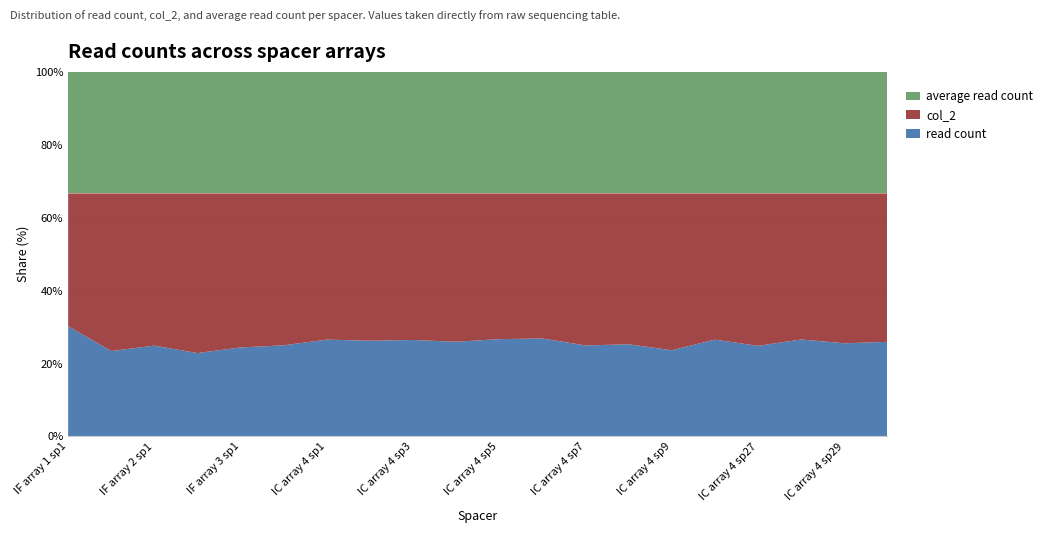

Reading left to right, what are all the values shown in this chart?

read count: IF array 1 sp1=505.0	IF array 1 sp2=706.0	IF array 2 sp1=22426.0	IF array 2 sp2=2982.0	IF array 3 sp1=15105.0	IF array 3 sp2=25656.0	IC array 4 sp1=40407.0	IC array 4 sp2=5902.0	IC array 4 sp3=8795.0	IC array 4 sp4=4131.0	IC array 4 sp5=7736.0	IC array 4 sp6=5277.0	IC array 4 sp7=155.0	IC array 4 sp8=3827.0	IC array 4 sp9=726.0	IC array 4 sp10=1645.0	IC array 4 sp27=30285.0	IC array 4 sp28=6593.0	IC array 4 sp29=4310.0	IC array 4 sp30=2734.0
col_2: IF array 1 sp1=608.0	IF array 1 sp2=1304.0	IF array 2 sp1=37615.0	IF array 2 sp2=5712.0	IF array 3 sp1=26135.0	IF array 3 sp2=42792.0	IC array 4 sp1=61014.0	IC array 4 sp2=9086.0	IC array 4 sp3=13362.0	IC array 4 sp4=6472.0	IC array 4 sp5=11586.0	IC array 4 sp6=7816.0	IC array 4 sp7=259.0	IC array 4 sp8=6265.0	IC array 4 sp9=1321.0	IC array 4 sp10=2484.0	IC array 4 sp27=50962.0	IC array 4 sp28=9927.0	IC array 4 sp29=6935.0	IC array 4 sp30=4292.0
average read count: IF array 1 sp1=556.5	IF array 1 sp2=1005.0	IF array 2 sp1=30020.5	IF array 2 sp2=4347.0	IF array 3 sp1=20620.0	IF array 3 sp2=34224.0	IC array 4 sp1=50710.5	IC array 4 sp2=7494.0	IC array 4 sp3=11078.5	IC array 4 sp4=5301.5	IC array 4 sp5=9661.0	IC array 4 sp6=6546.5	IC array 4 sp7=207.0	IC array 4 sp8=5046.0	IC array 4 sp9=1023.5	IC array 4 sp10=2064.5	IC array 4 sp27=40623.5	IC array 4 sp28=8260.0	IC array 4 sp29=5622.5	IC array 4 sp30=3513.0